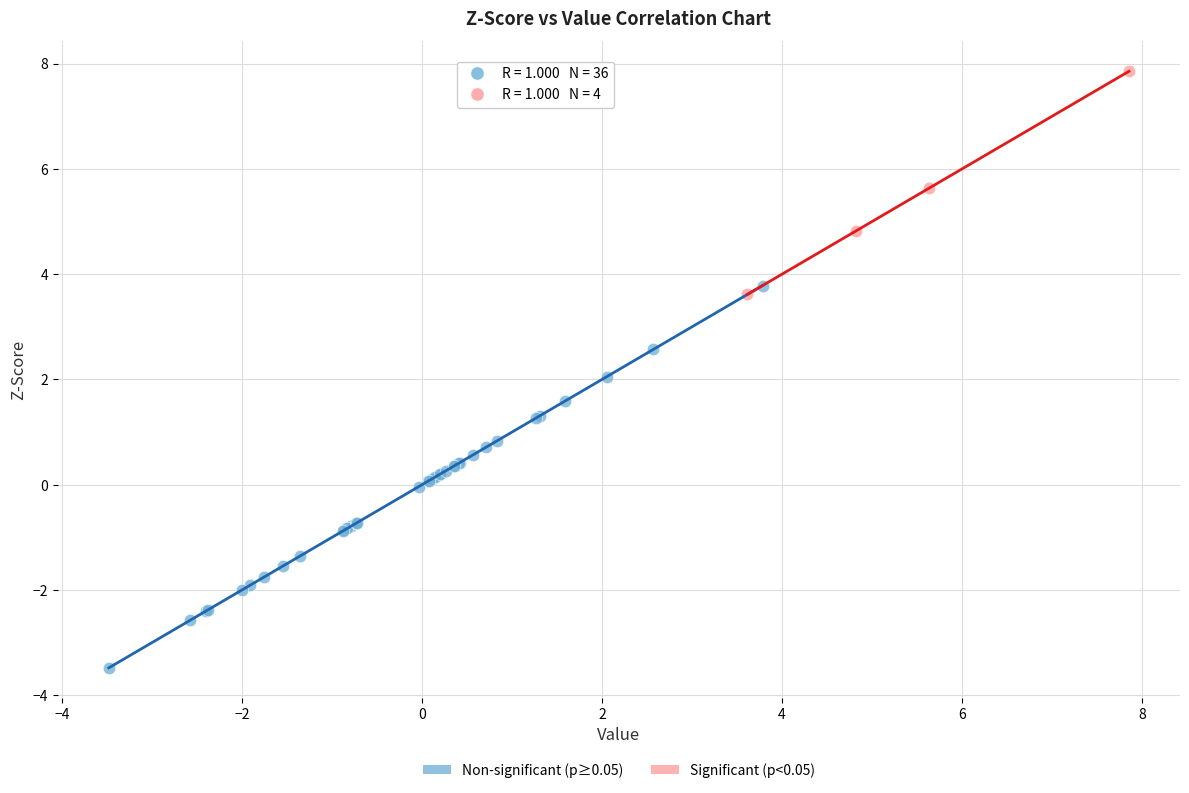

Which series contains the lowest Y value?

Non-significant (p≥0.05)